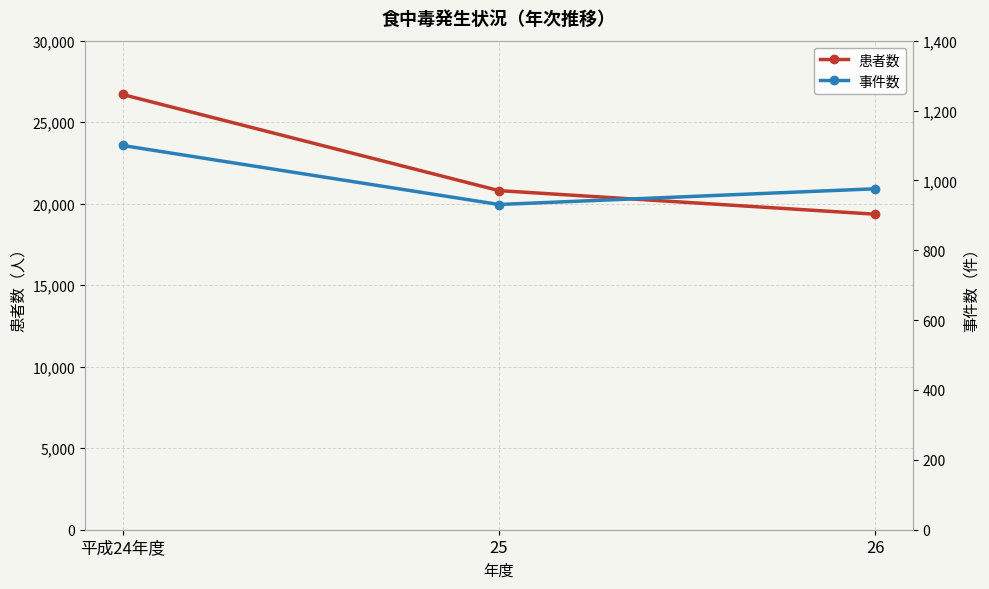

Which series has the largest total across all categories?

患者数